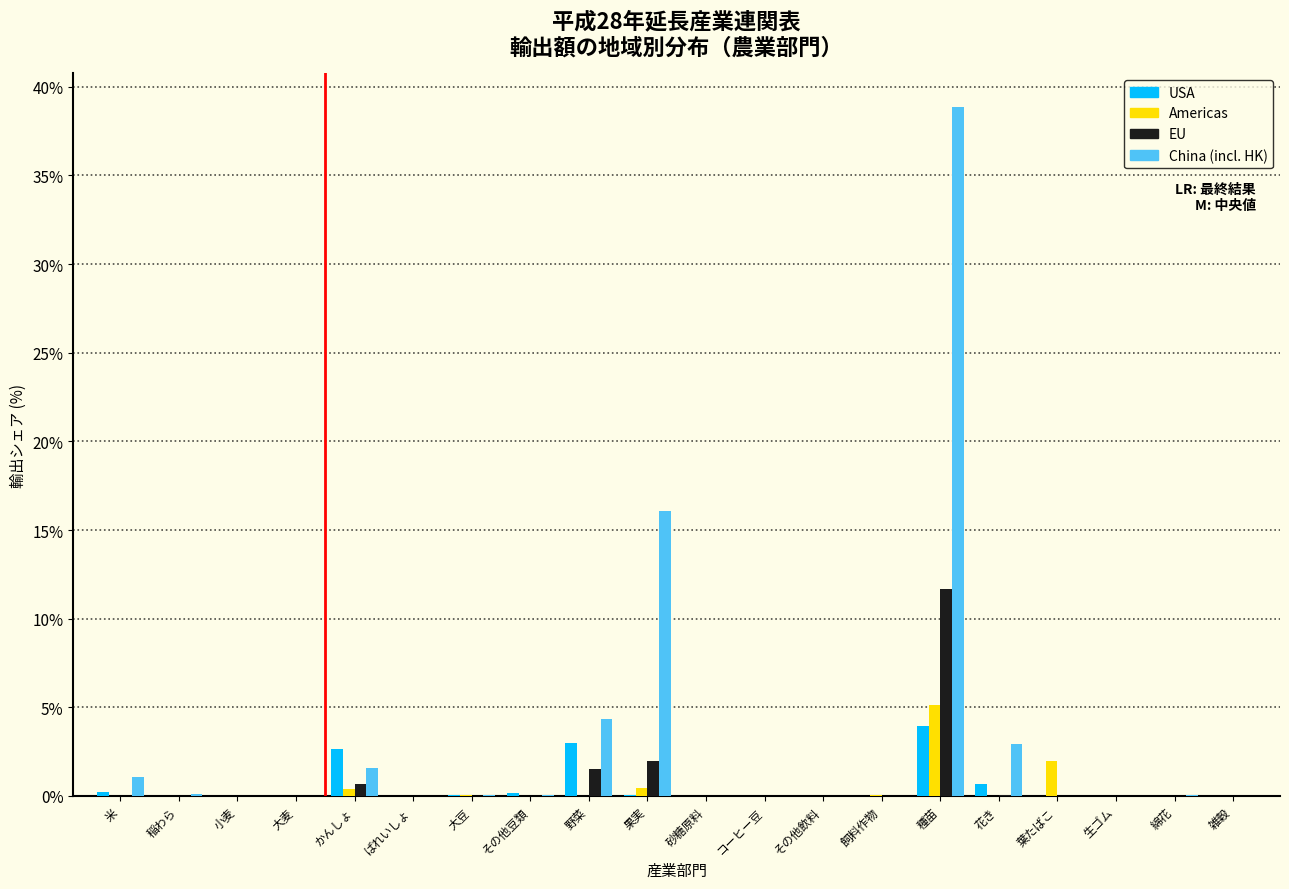

The value of Americas at 小麦 is 0.0. True or false?

True